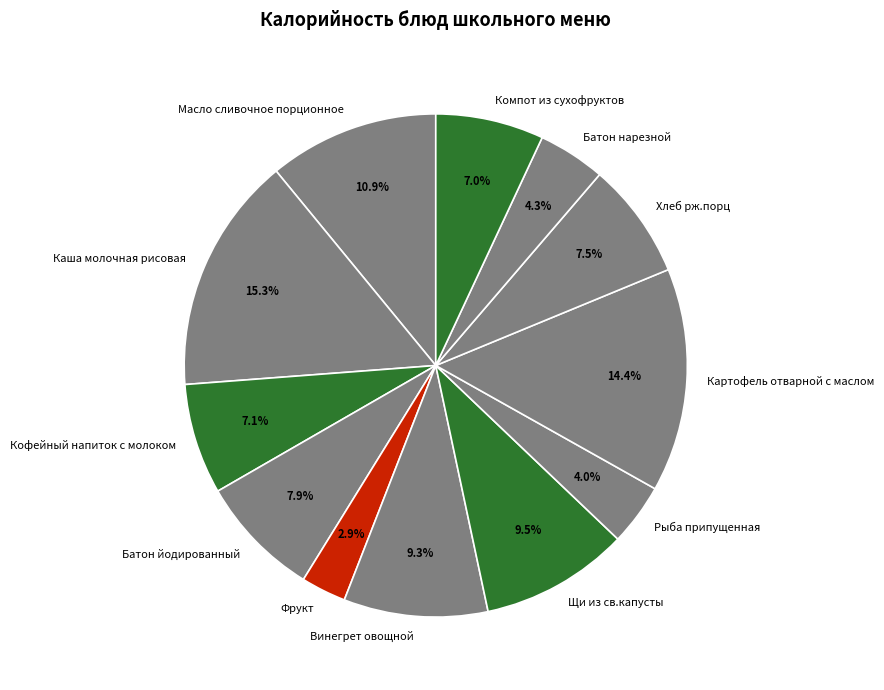

Is there any slice that represents more than half of the pie?

No